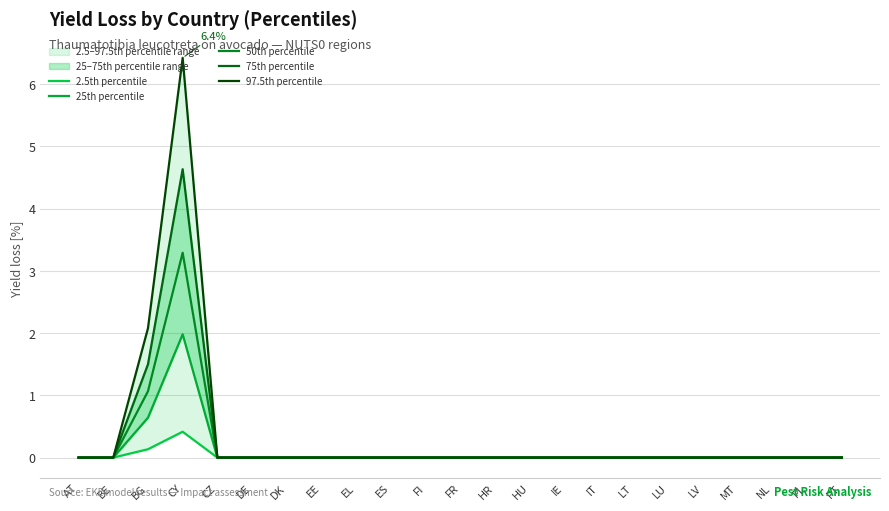

What is the label of the 13th point from the left?

HR